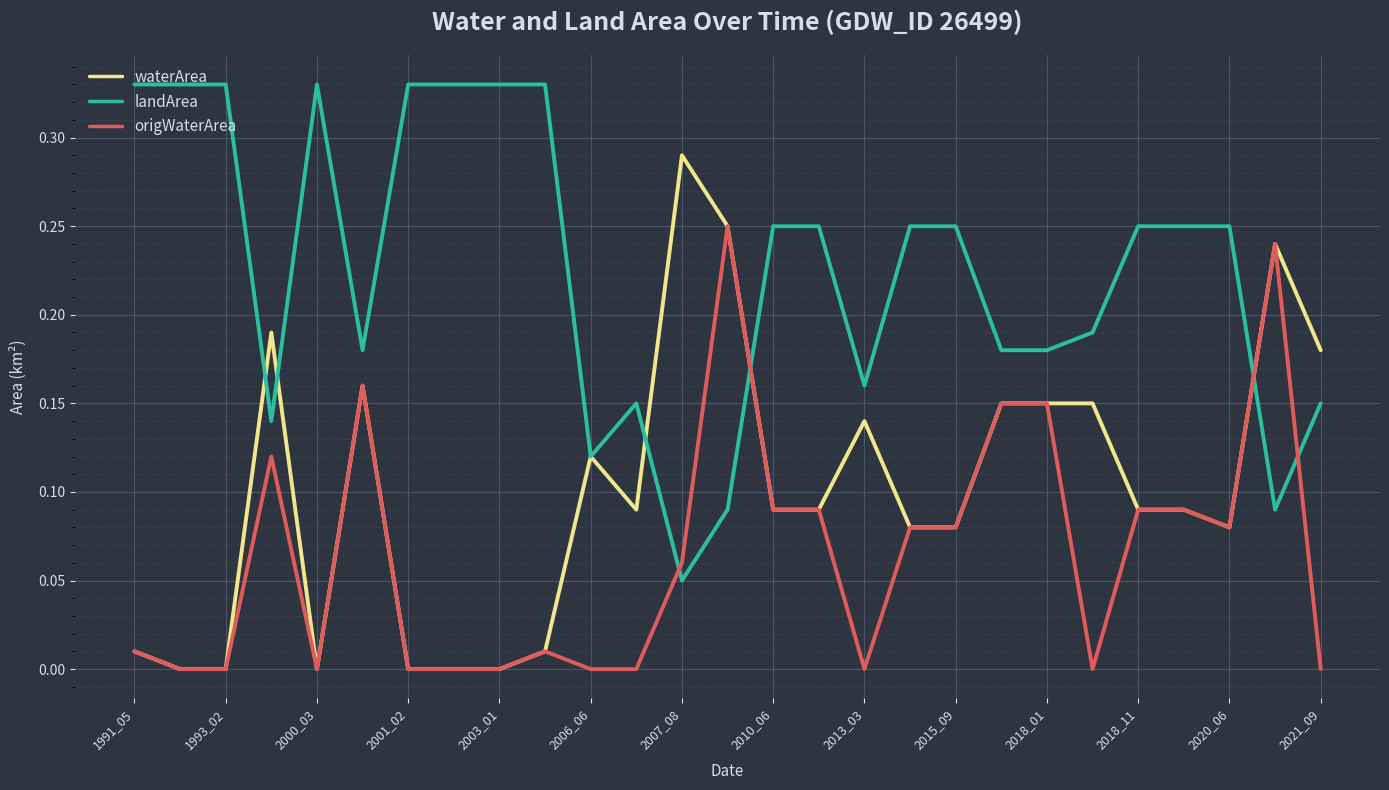

Rank the series by their average value, from highest to lowest.

landArea, waterArea, origWaterArea